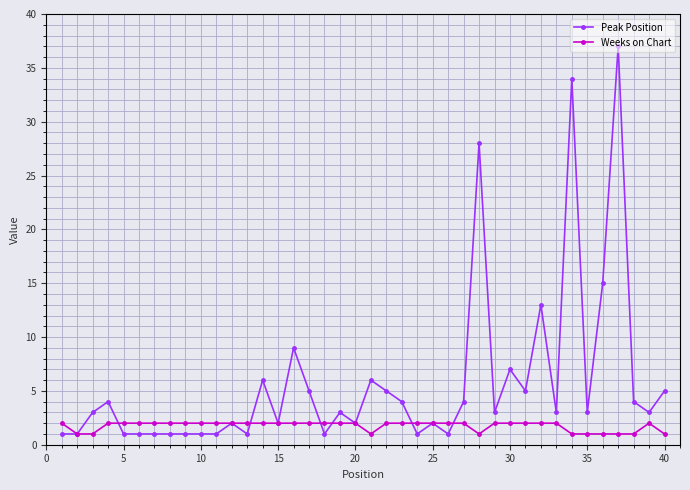

What is the value of the Weeks on Chart point at the 30th from the left?

2